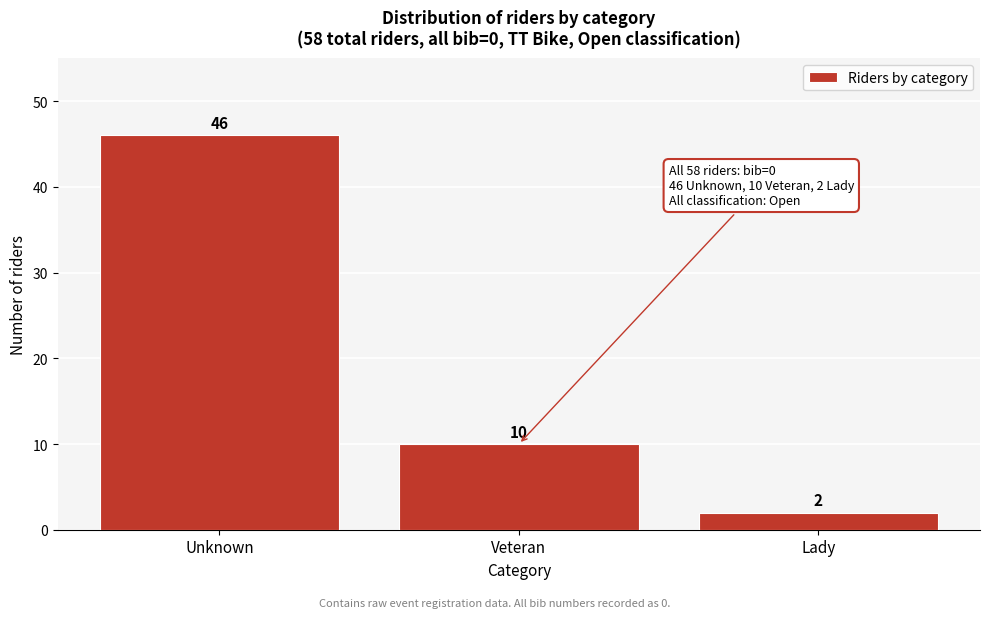

Reading right to left, extract all data points from this chart.

2	10	46